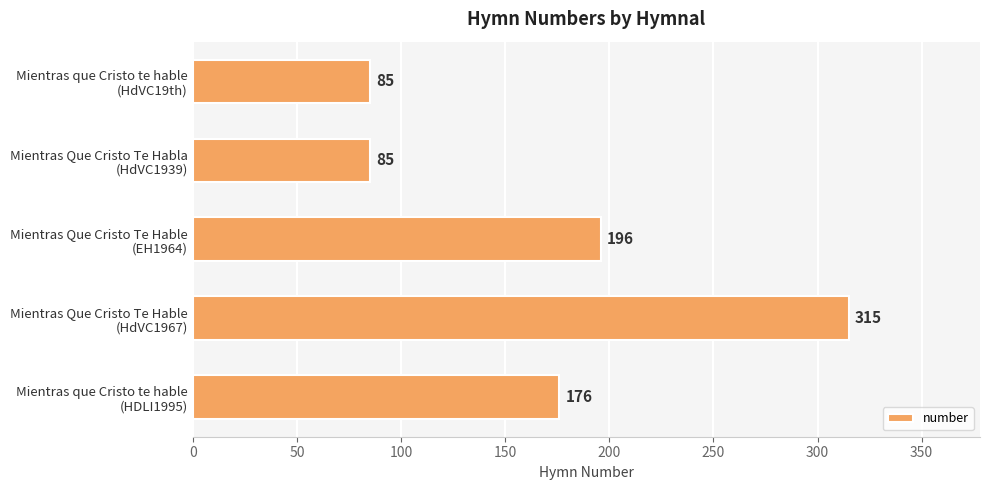

What is the greatest value displayed?

315